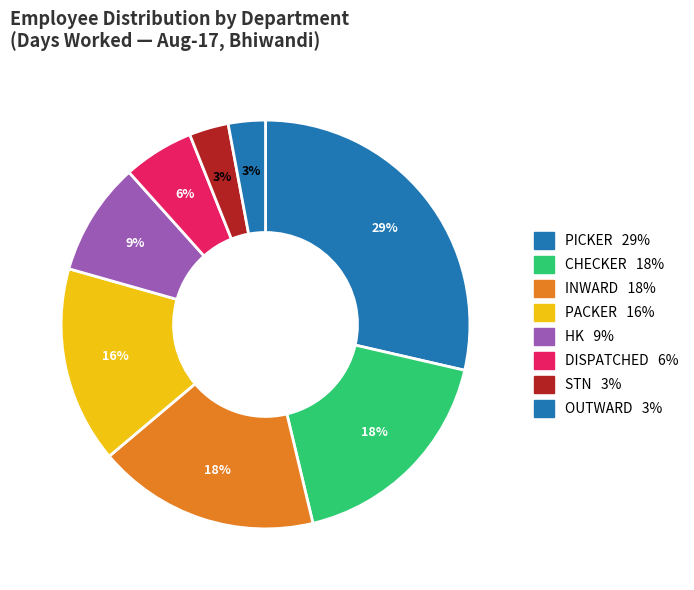

How many segments does this pie chart have?

8